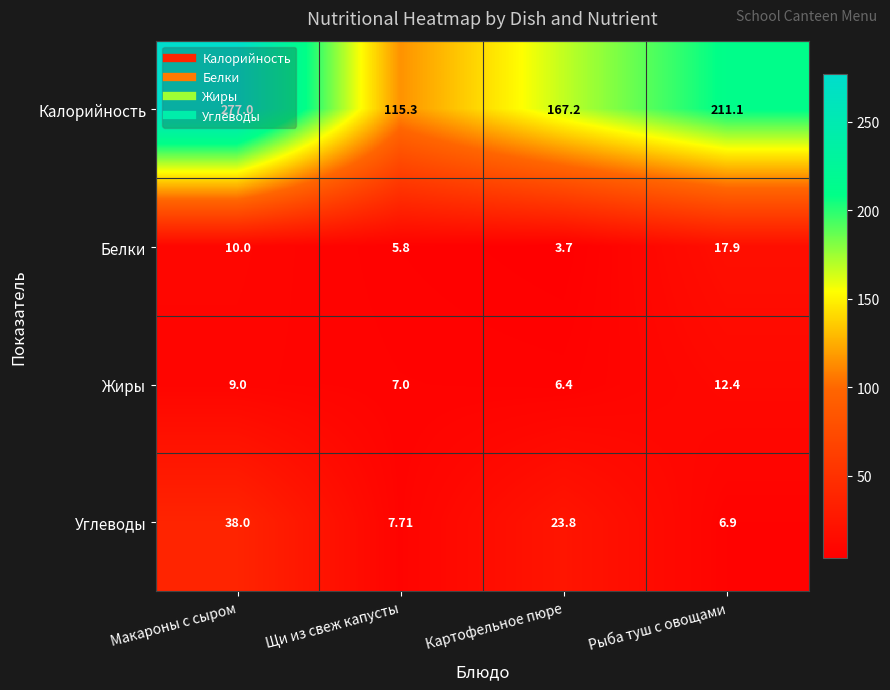

At Макароны с сыром, list the series in order from largest to smallest.

Калорийность, Углеводы, Белки, Жиры